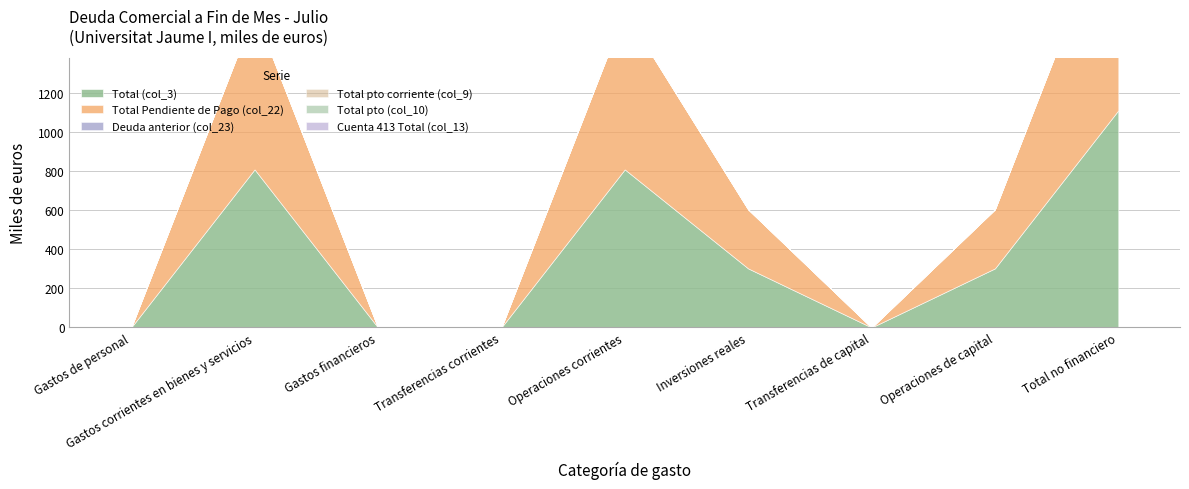

Between Transferencias corrientes and Gastos corrientes en bienes y servicios, which is larger?

Gastos corrientes en bienes y servicios